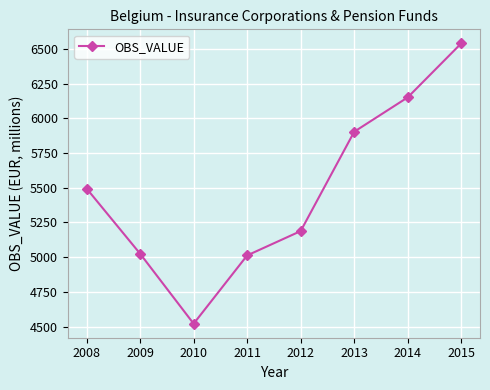

What is the sum of all values?

43838.8